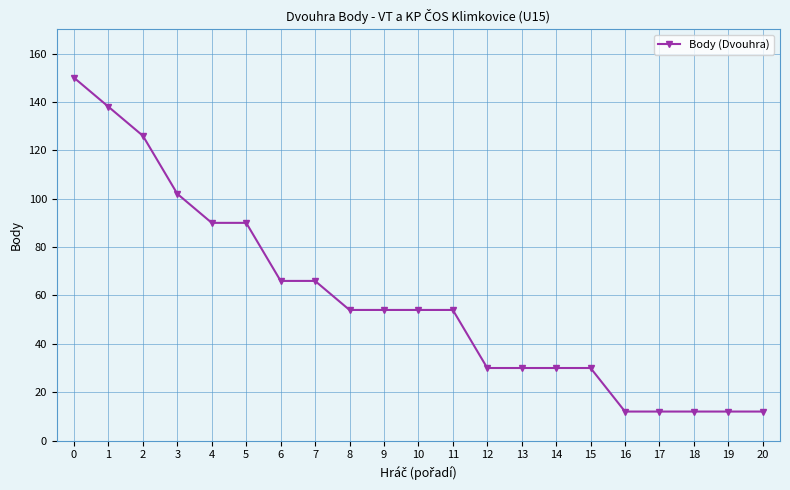

What is the value of the 10th point from the left?

54